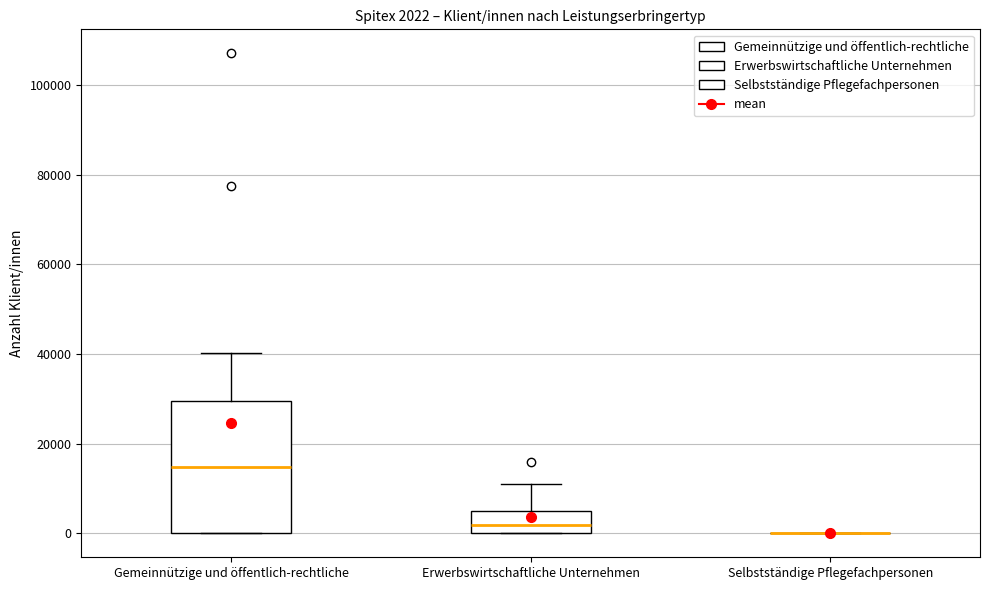

Comparing the boxes themselves (not the whiskers), which one is the tallest?

Gemeinnützige und öffentlich-rechtliche